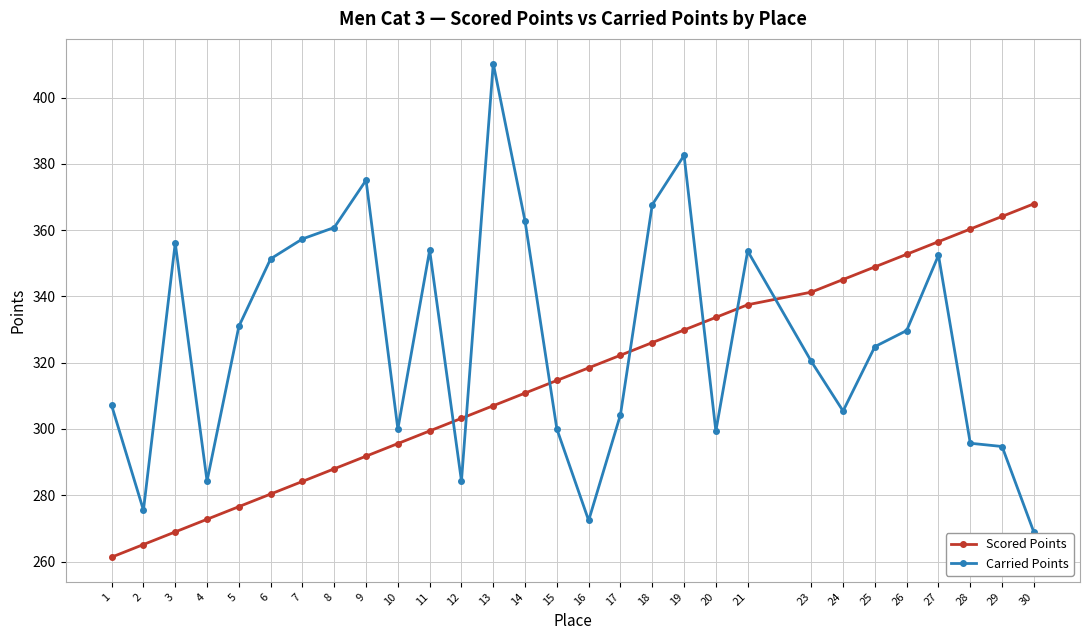

Does the chart have visible grid lines?

Yes